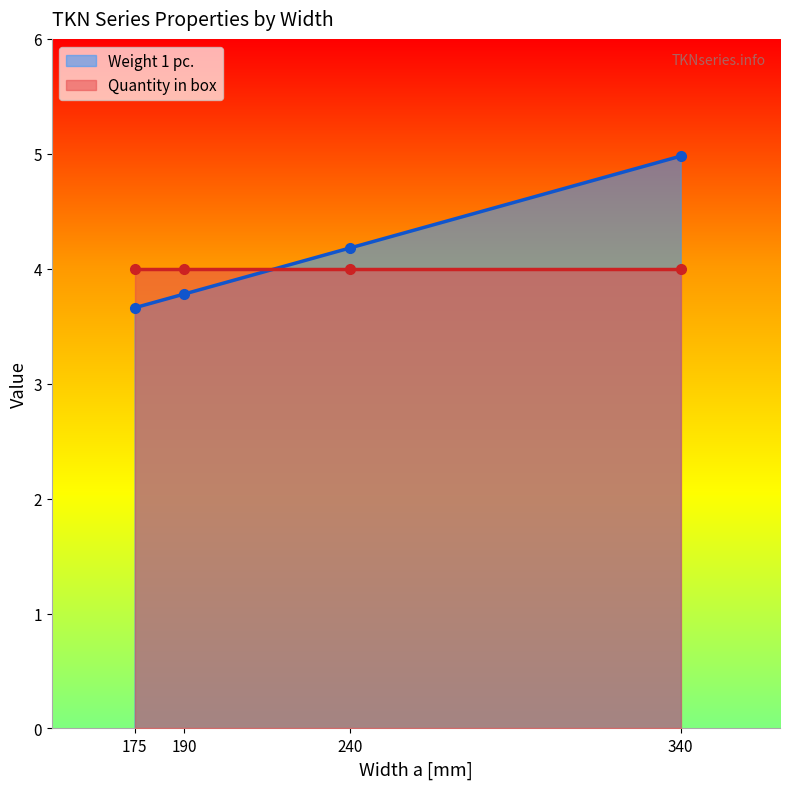

Reading left to right, what are all the values shown in this chart?

175=3.7	190=3.8	240=4.2	340=5.0